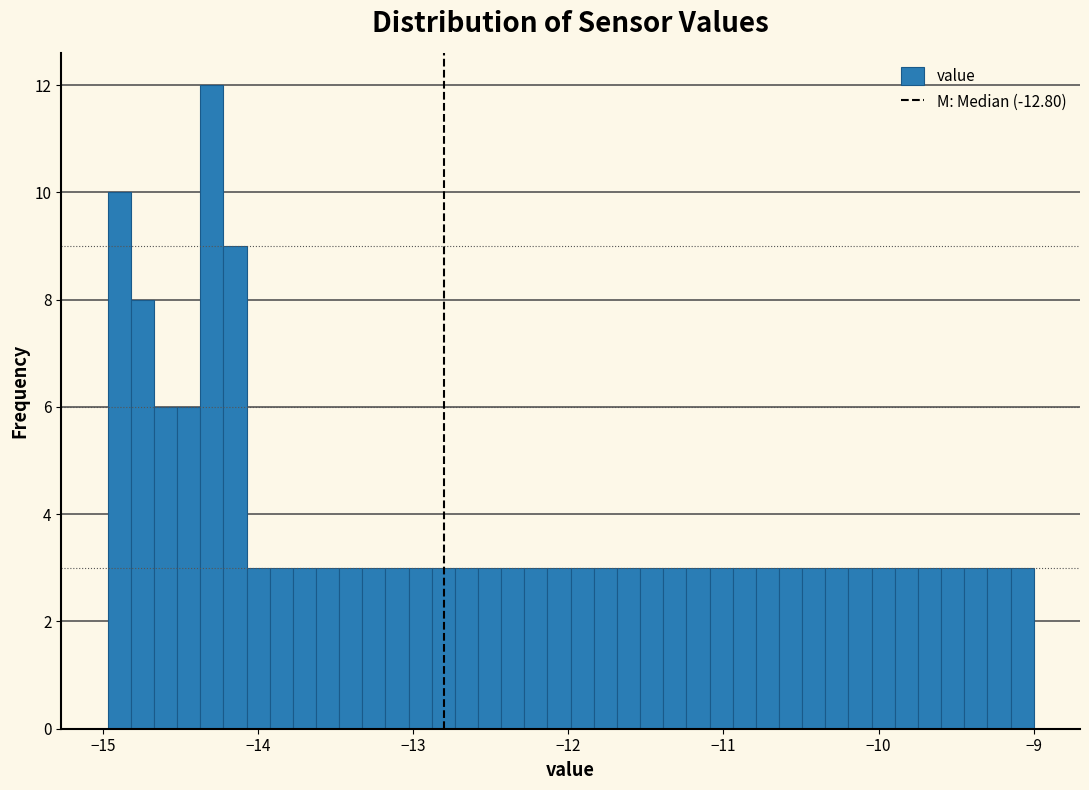

Around what value on the x-axis is the tallest bar? Give the approximate position of its centre, as read against the axis.

-14.3